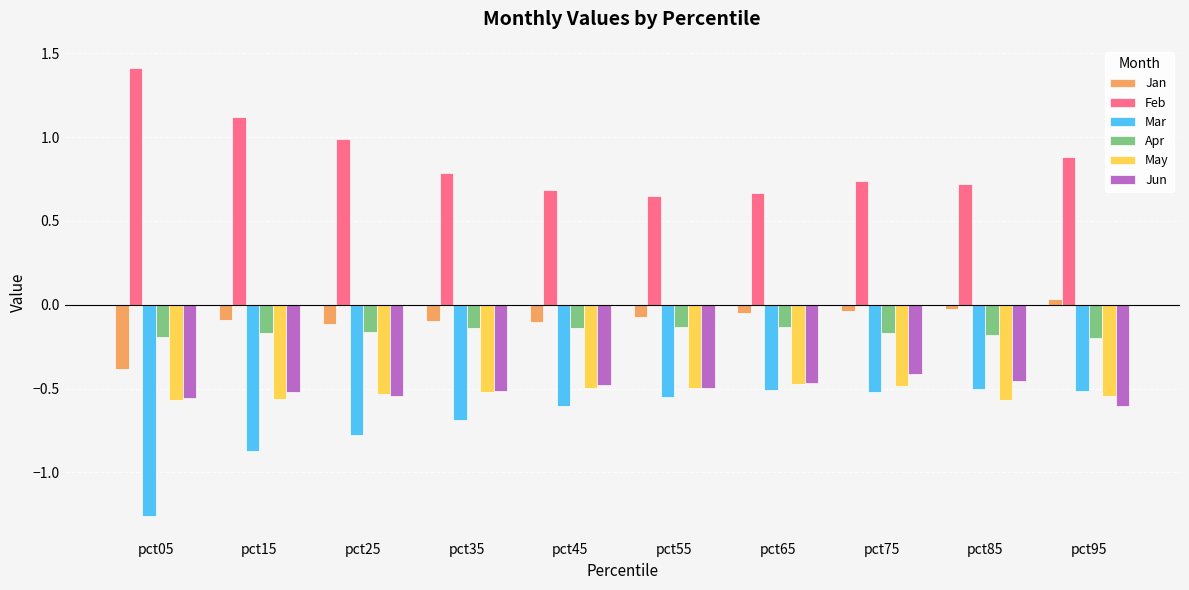

What is the sum of all Feb values?

8.7